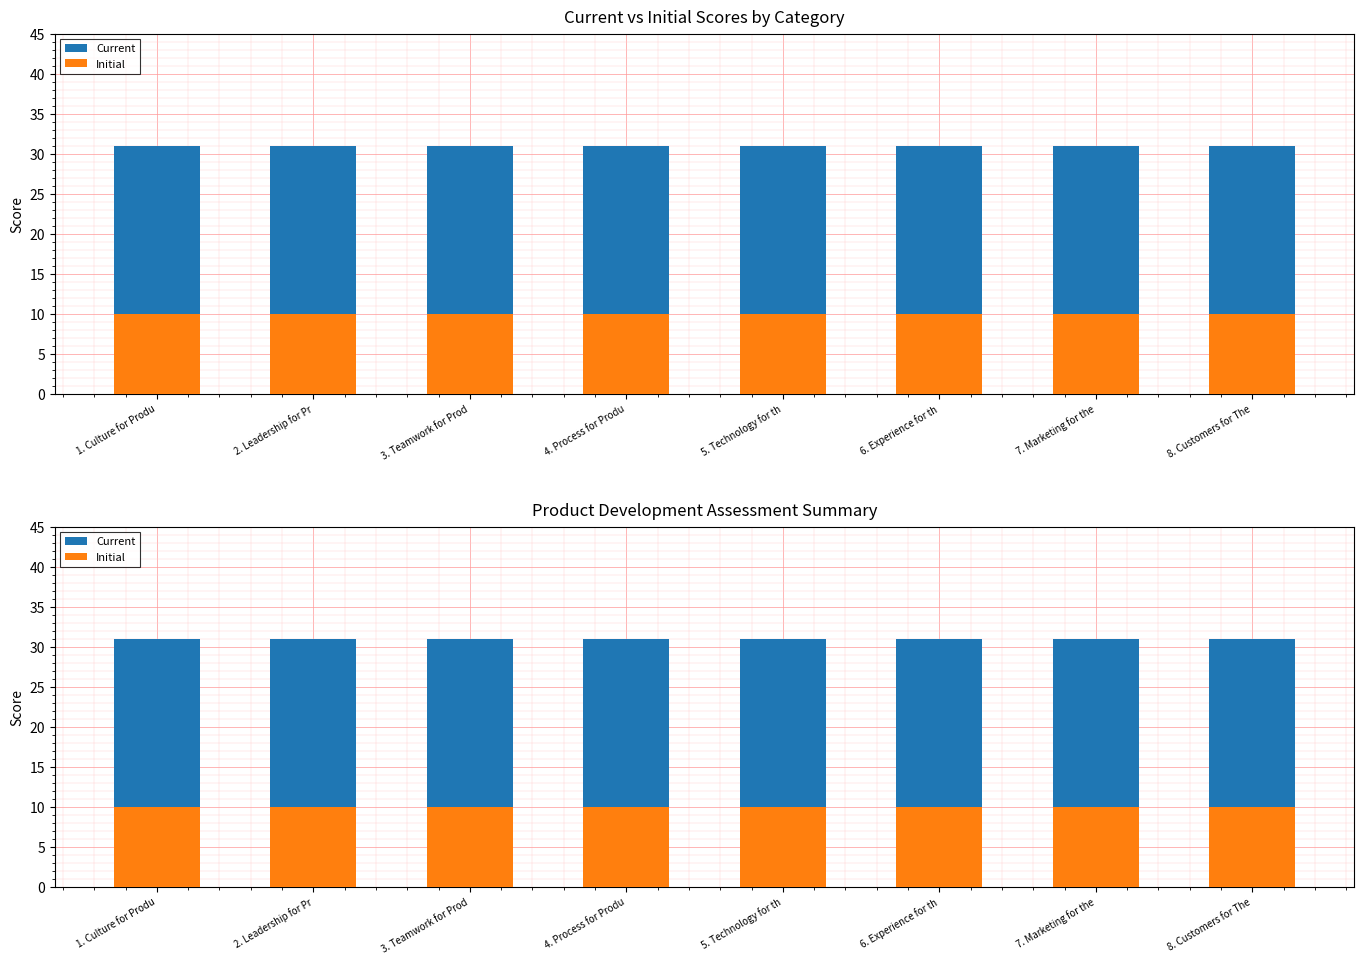

Between 3. Teamwork for Prod and 2. Leadership for Pr, which is larger?

3. Teamwork for Prod